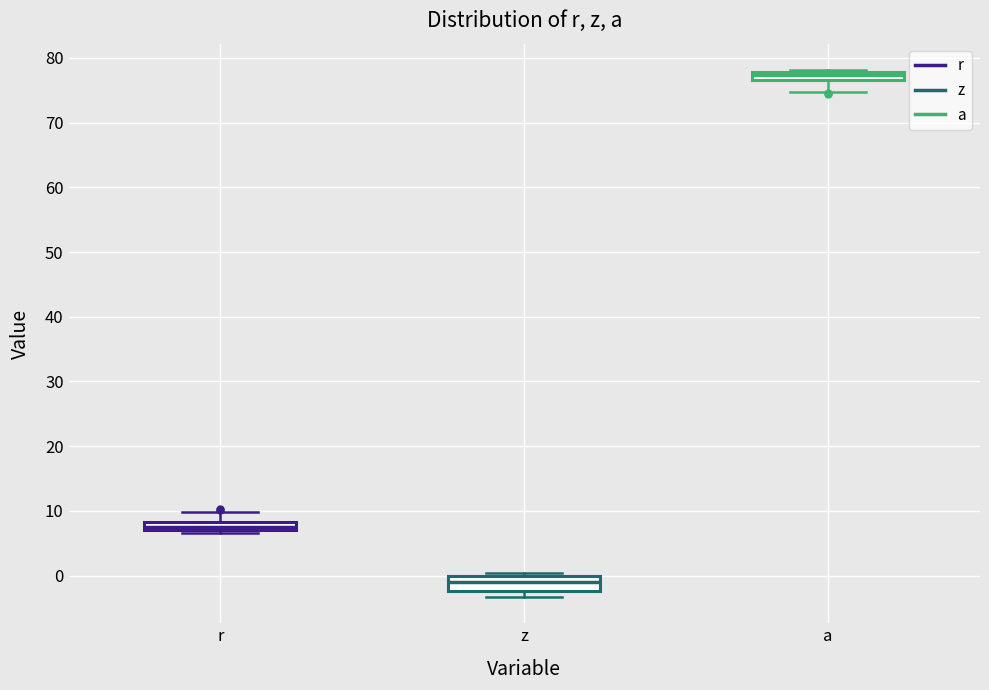

Which box is the tallest, from its lower edge to its upper edge?

z